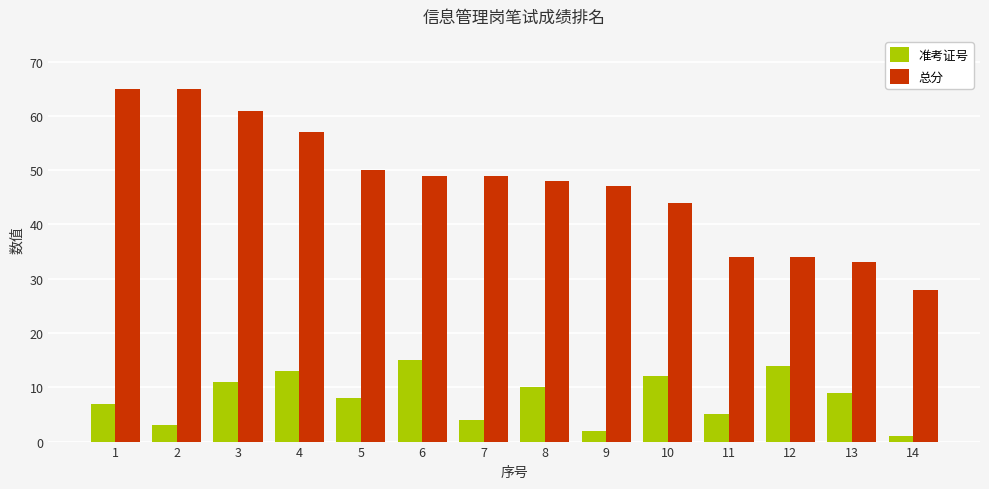

List the series in order of their overall mean, highest first.

总分, 准考证号